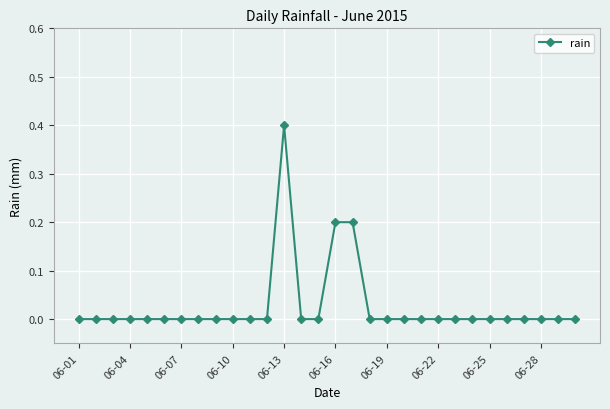

What is the sum of all values?

0.8